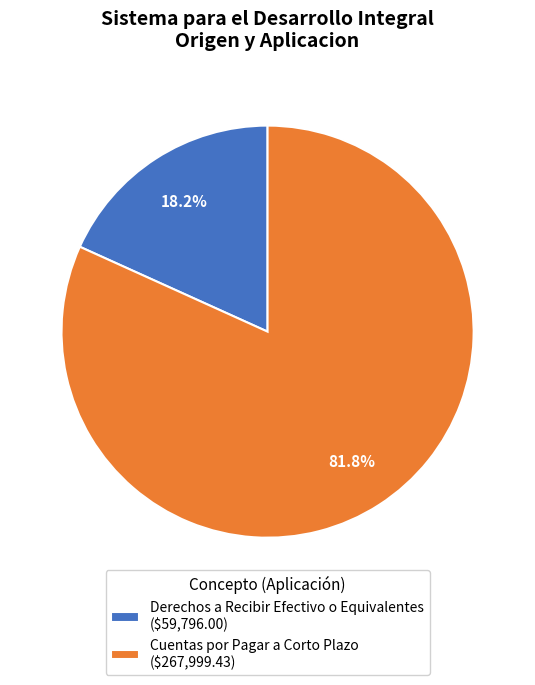

Rank the categories by value from highest to lowest.

Cuentas por Pagar a Corto Plazo ($267,999.43), Derechos a Recibir Efectivo o Equivalentes ($59,796.00)